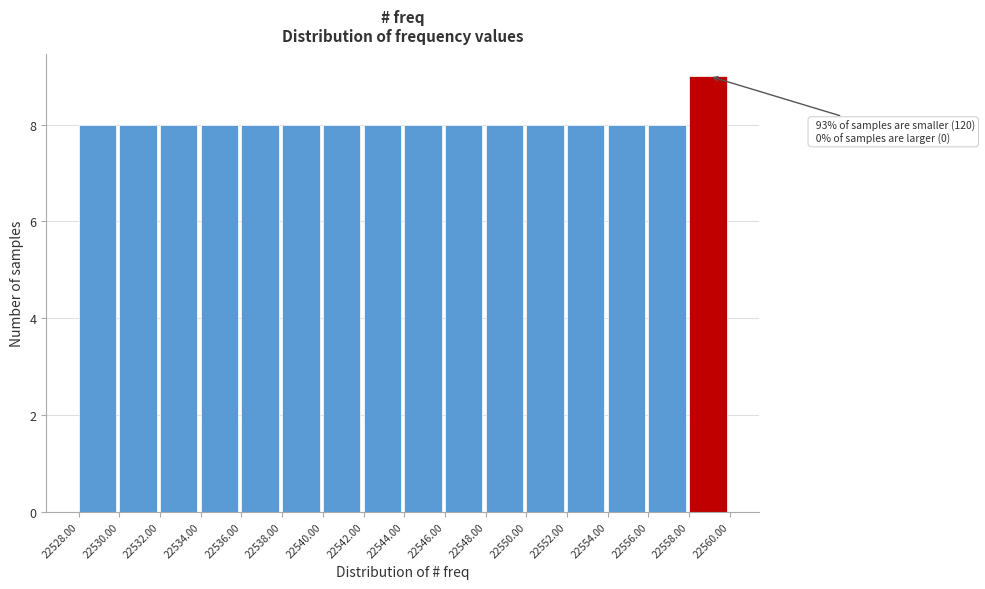

Over which range of the x-axis is the bar tallest?

22558.00 to 22560.00